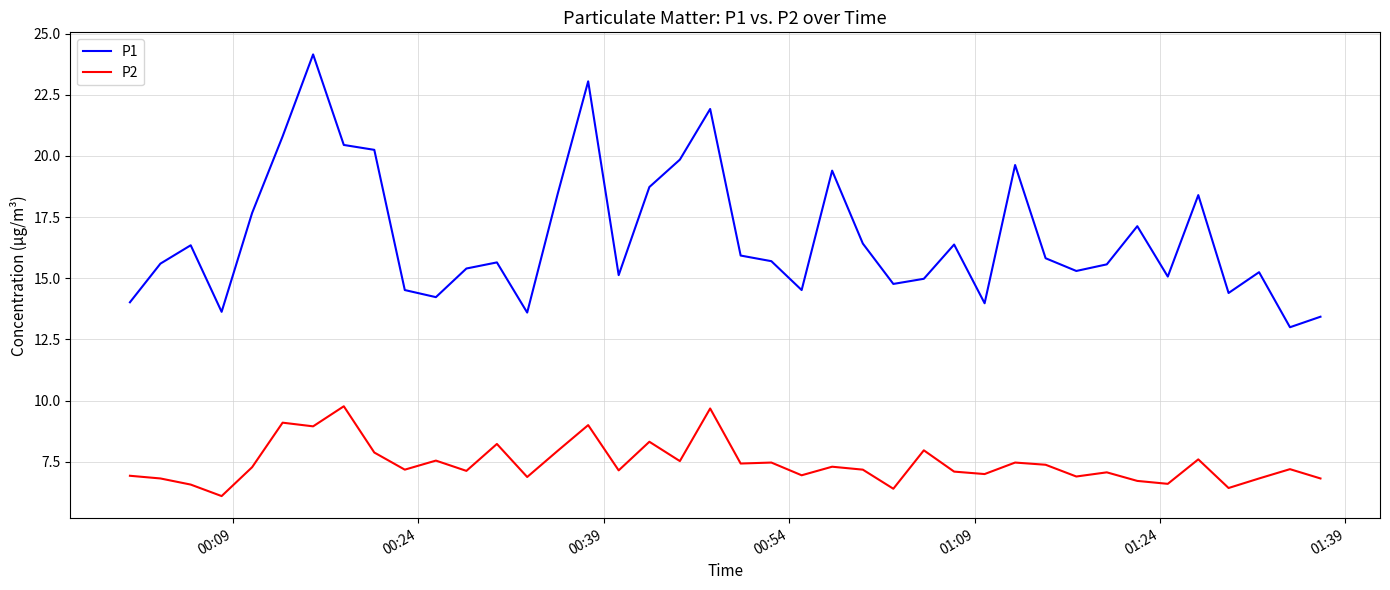

Which series has the largest total across all categories?

P1